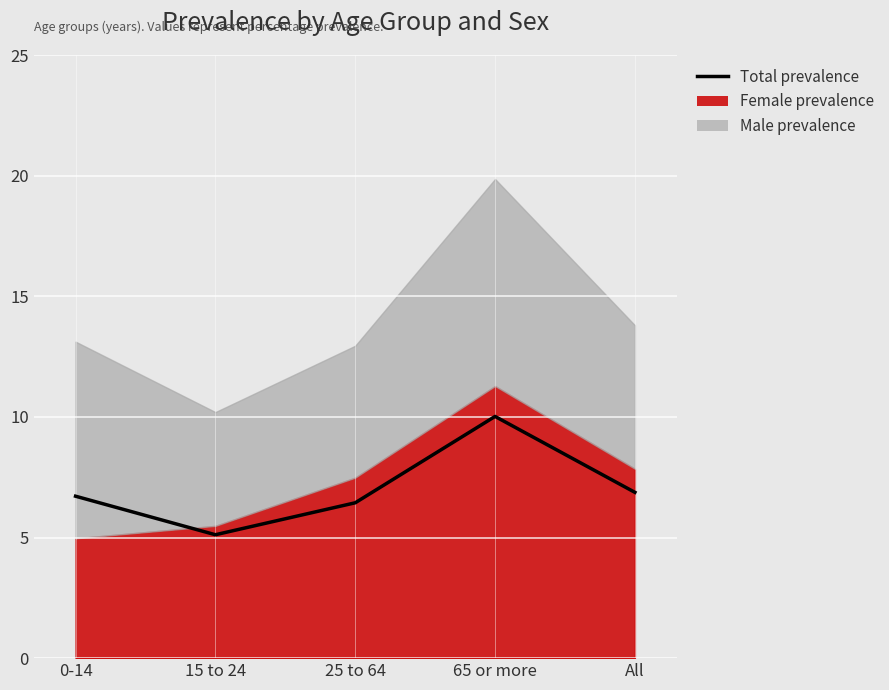

What is the sum of the values at 0-14 and 25 to 64?

13.2